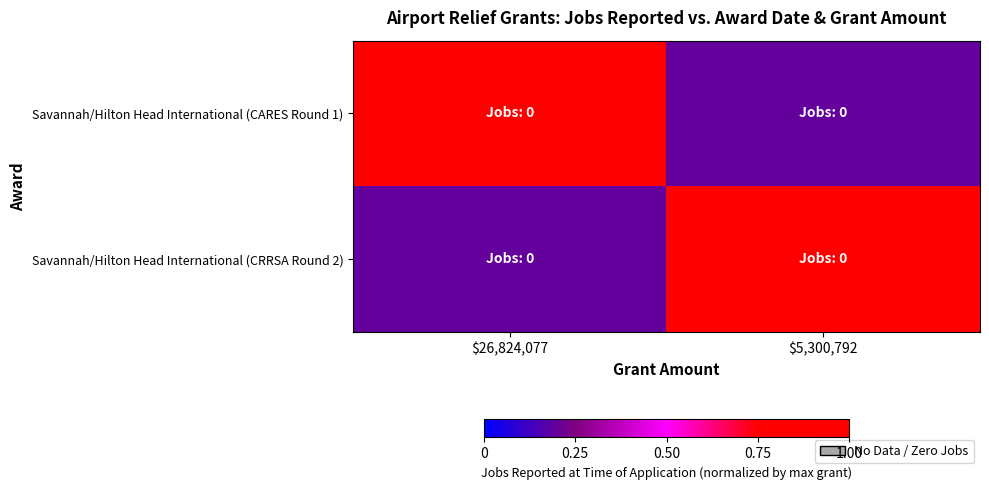

List the series in order of their peak value, highest first.

Savannah/Hilton Head International (CARES Round 1), Savannah/Hilton Head International (CRRSA Round 2)